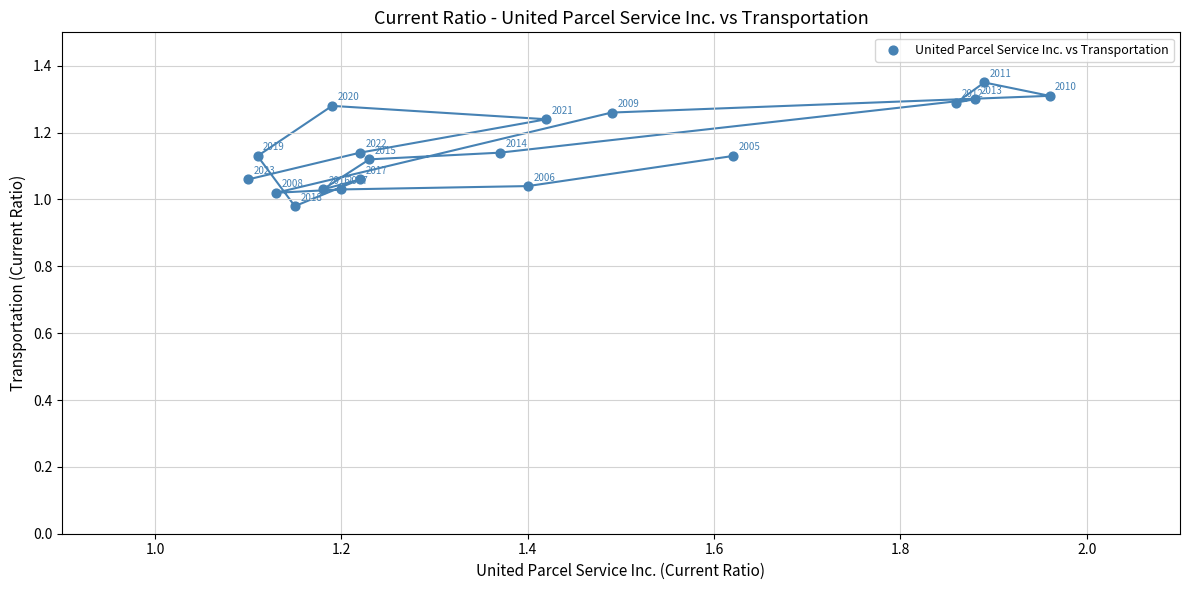

What is the range of X values (max minus min)?

0.9